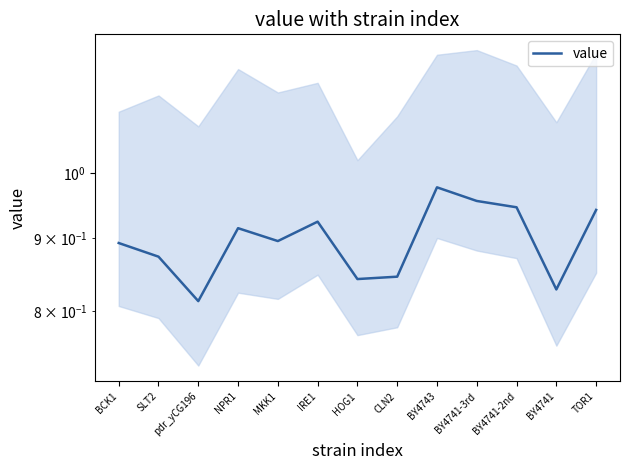

What is the average value?

0.9